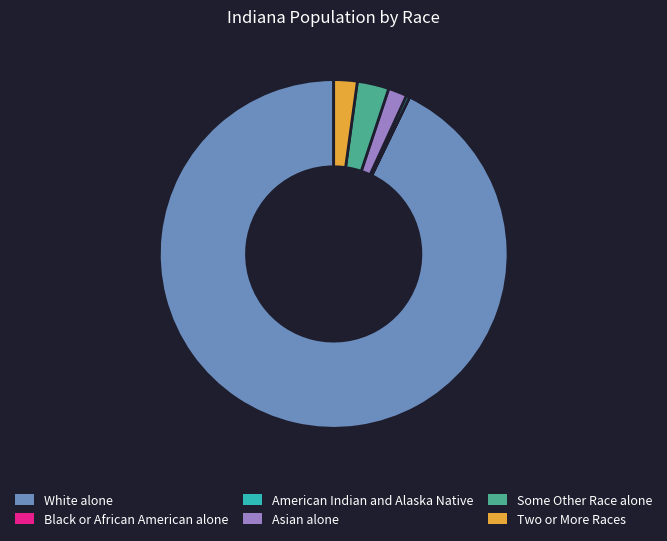

Which slice represents more than half of the pie?

White alone